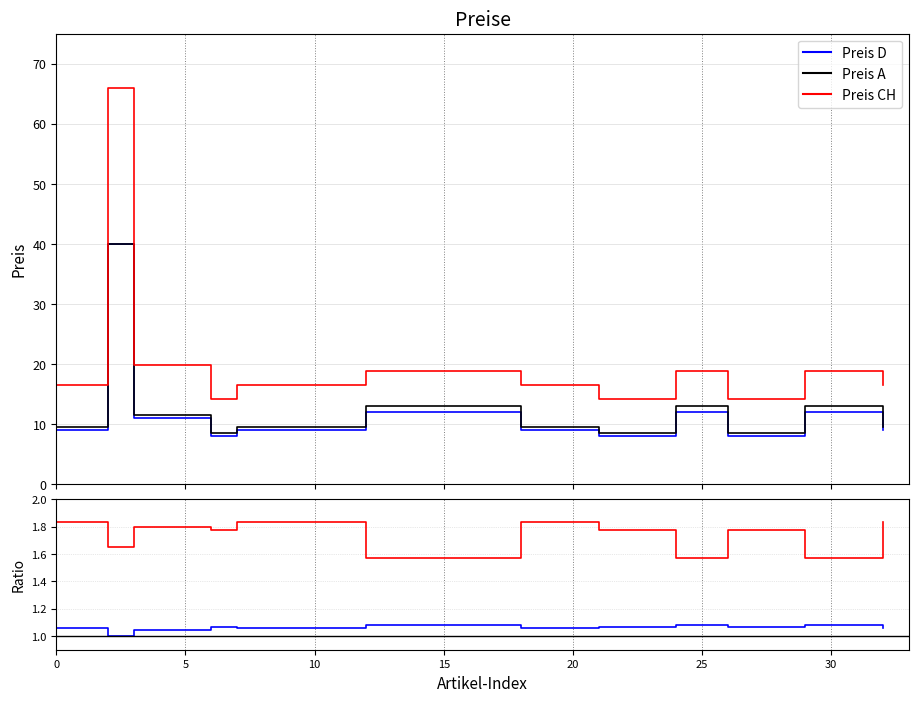

How many series are shown in this chart?

3